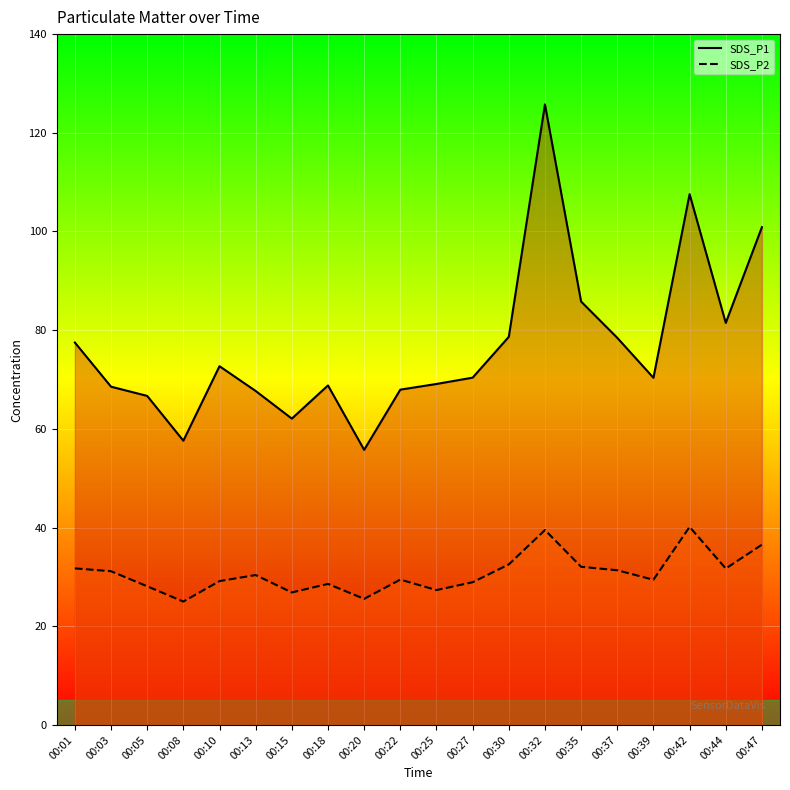

The SDS_P2 series shows 30.4 at 00:13. True or false?

True